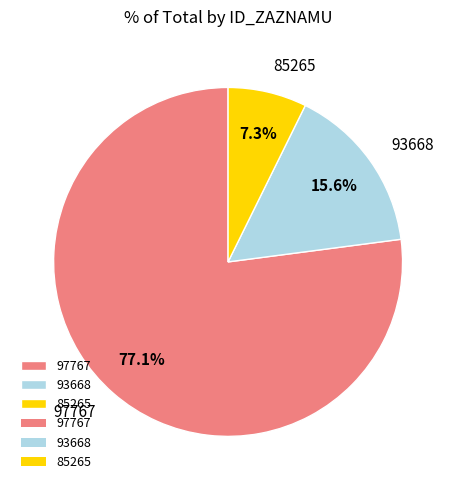

Count the number of slices in the pie.

3